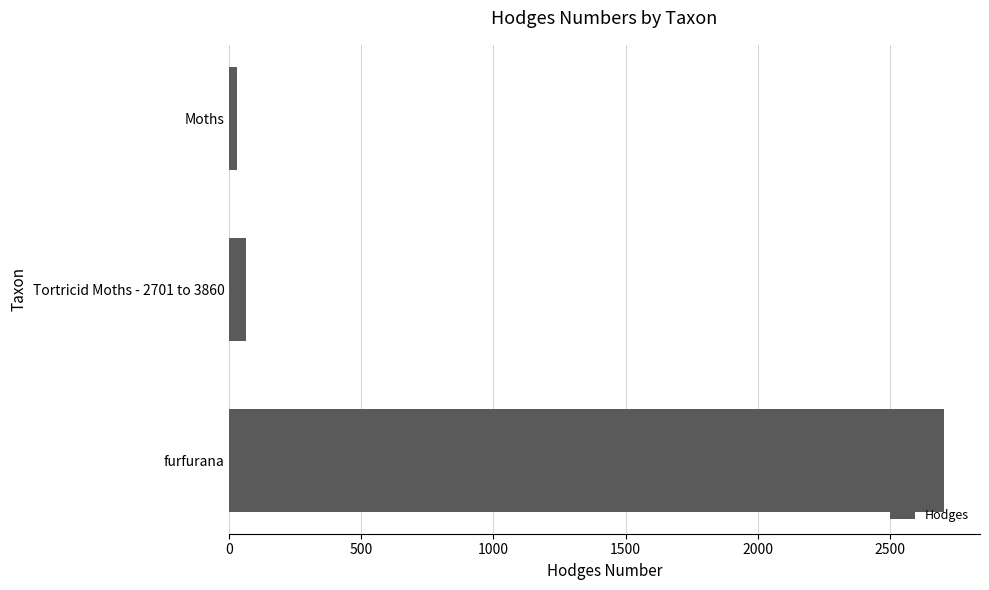

Reading top to bottom, extract all data points from this chart.

Moths=29.0	Tortricid Moths - 2701 to 3860=62.1	furfurana=2706.0